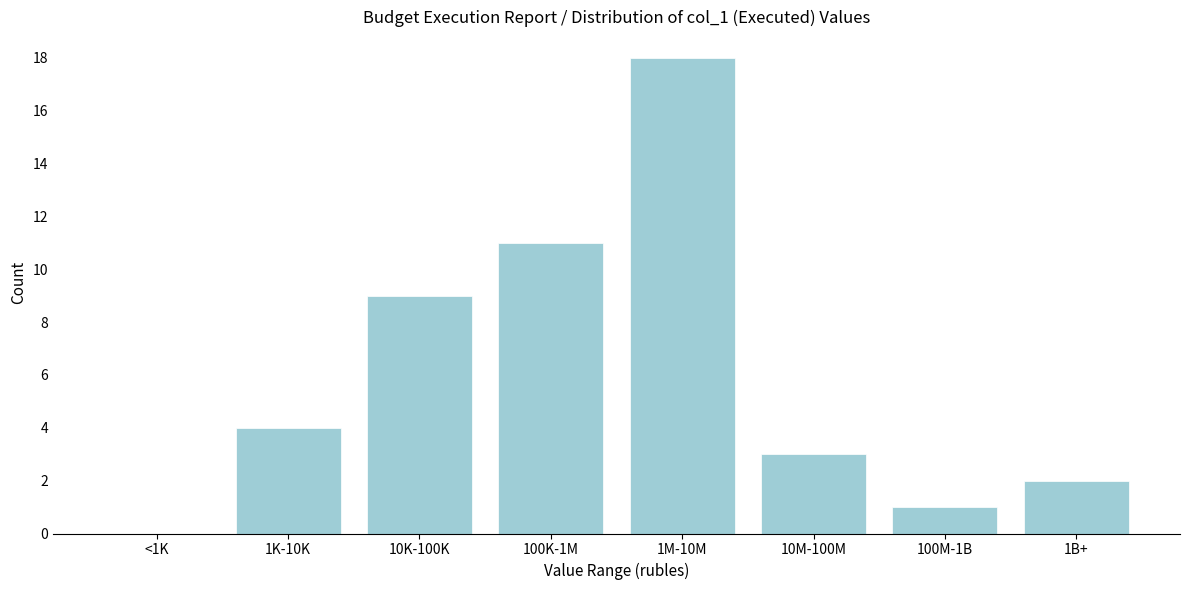

Reading left to right, extract all data points from this chart.

<1K=0	1K-10K=4	10K-100K=9	100K-1M=11	1M-10M=18	10M-100M=3	100M-1B=1	1B+=2